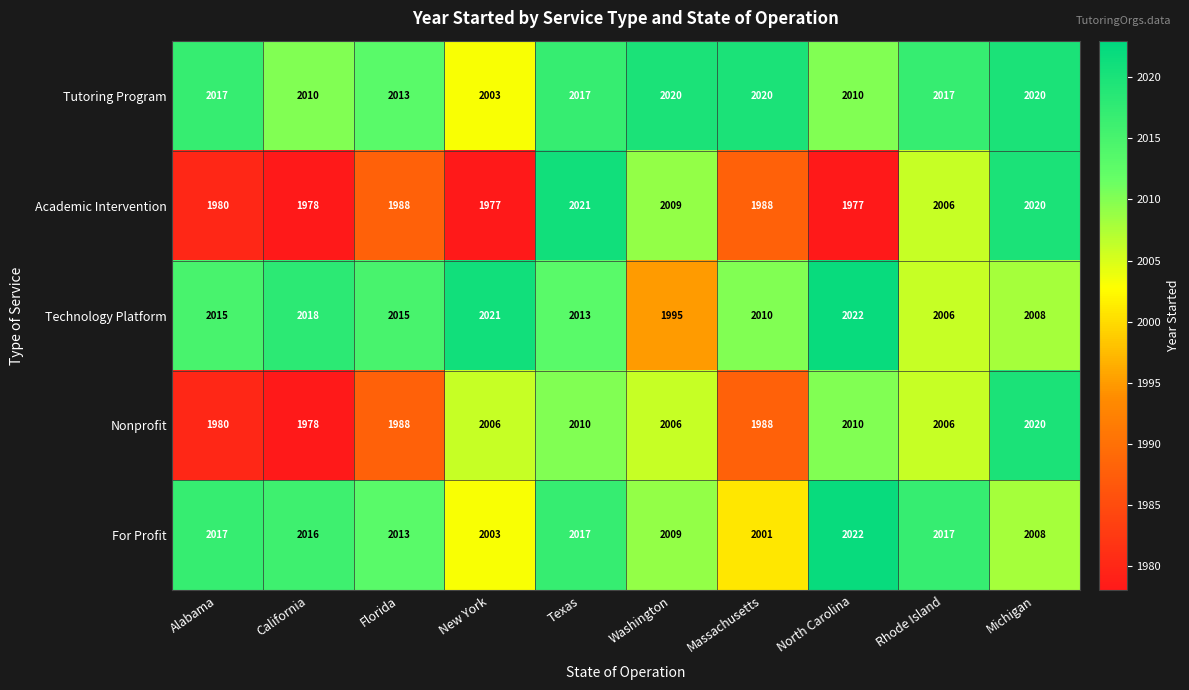

True or false: Academic Intervention has a value of 1980 at Alabama.

True